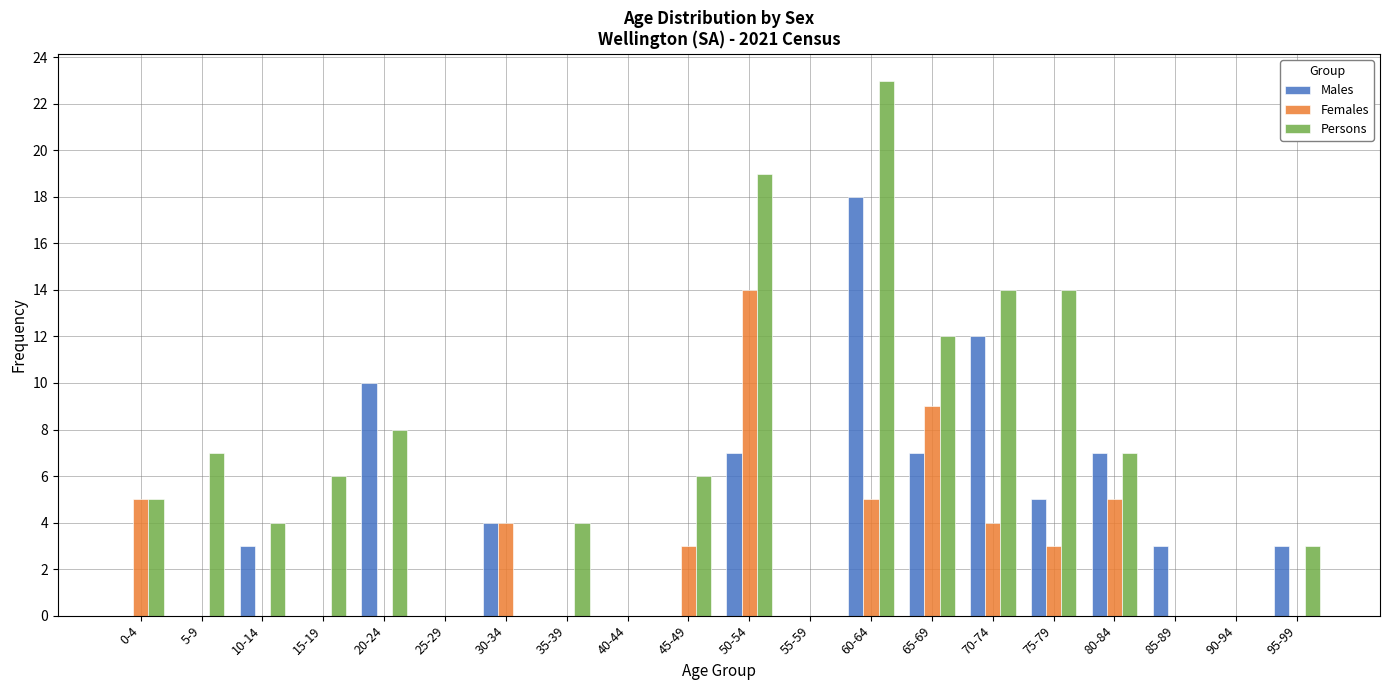

What is the total value across all series at 30-34?

8